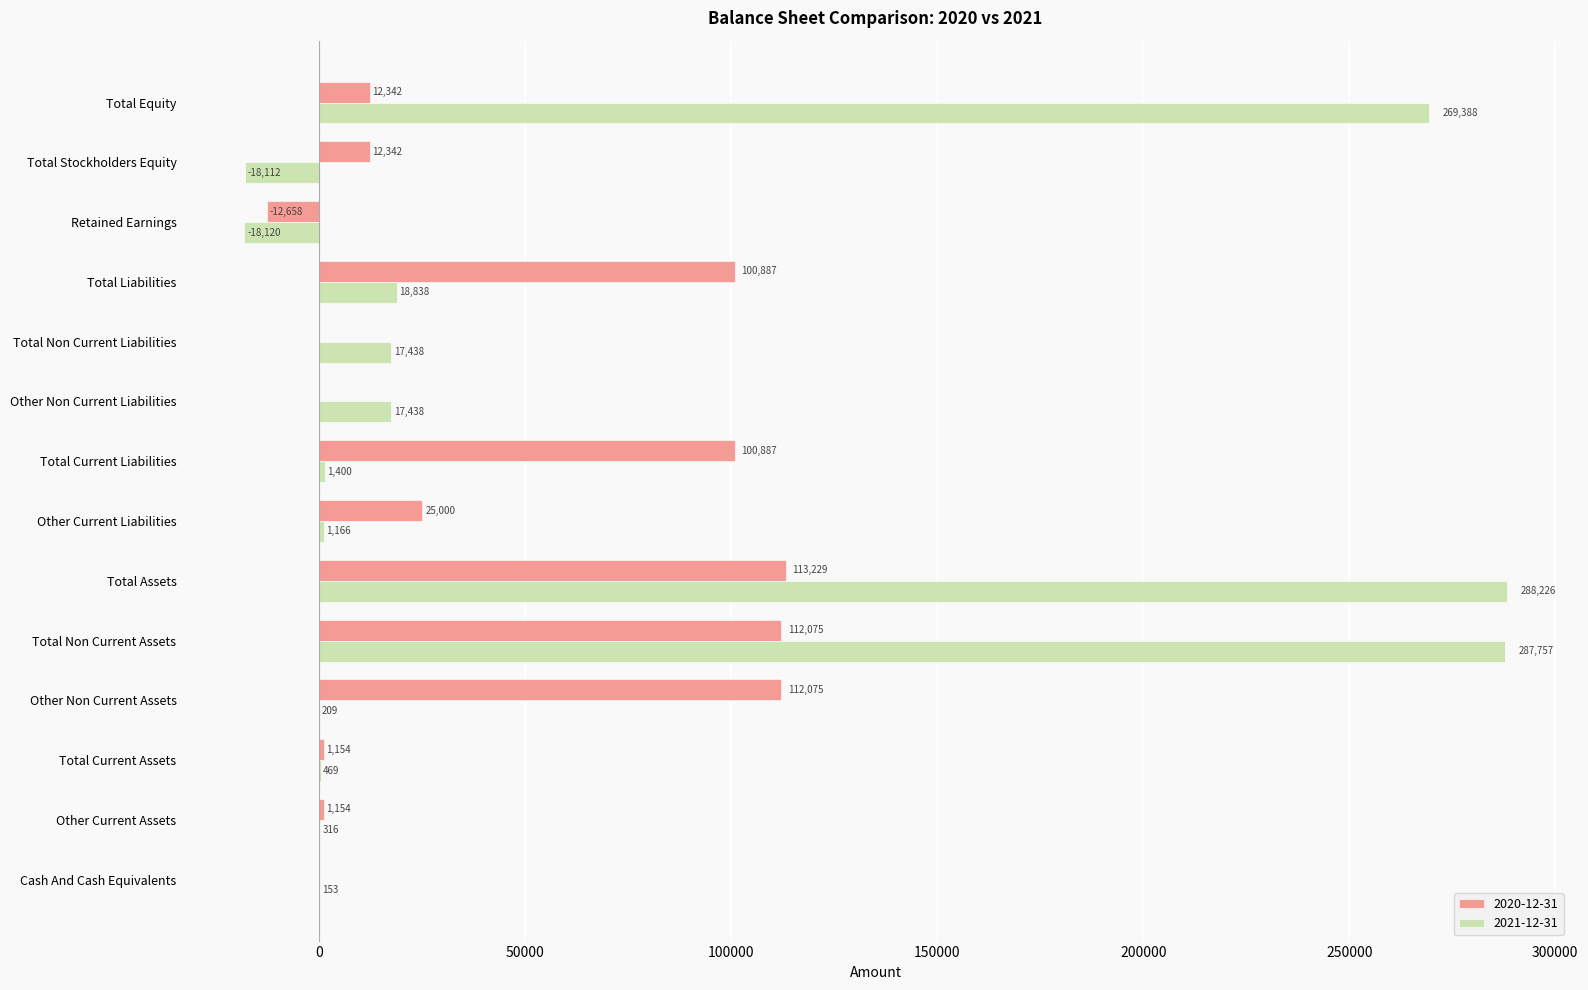

Which category has the highest value across all series?

Total Assets